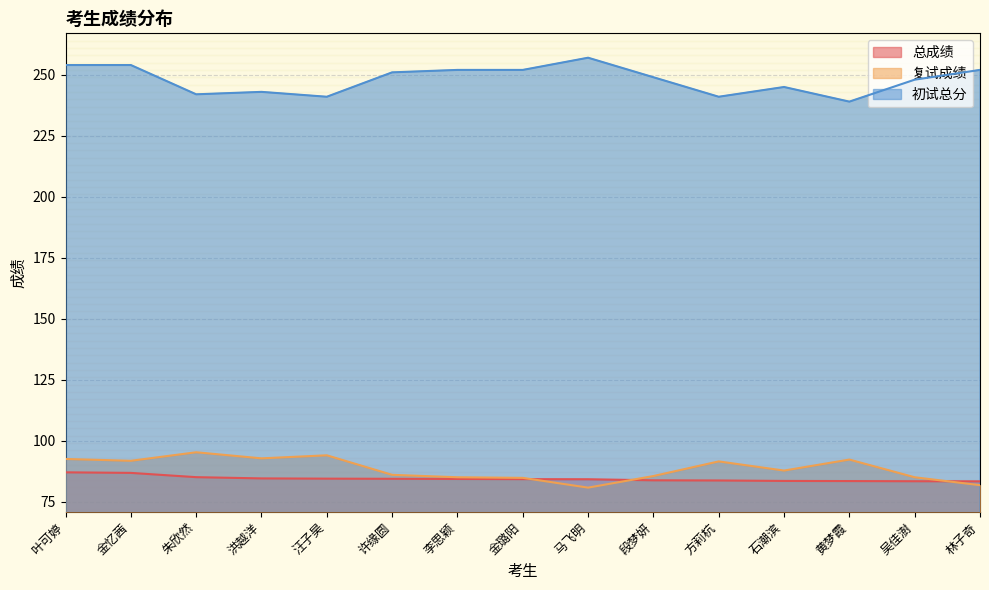

True or false: 初试总分 and 总成绩 cross at least once.

False